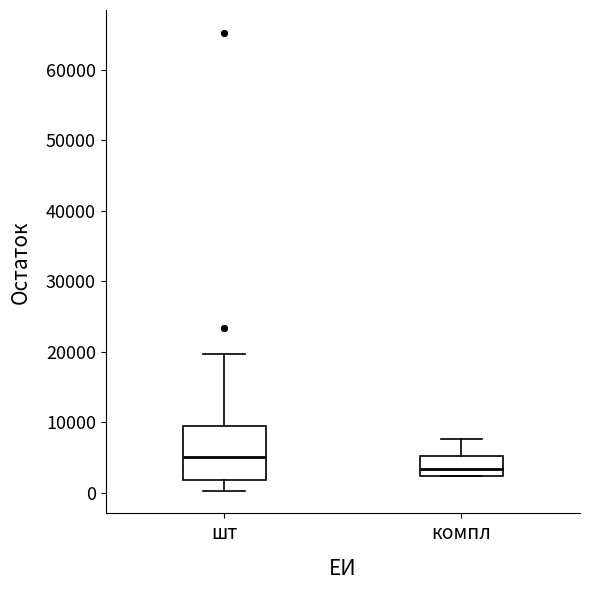

Which box's median line is the lowest?

компл